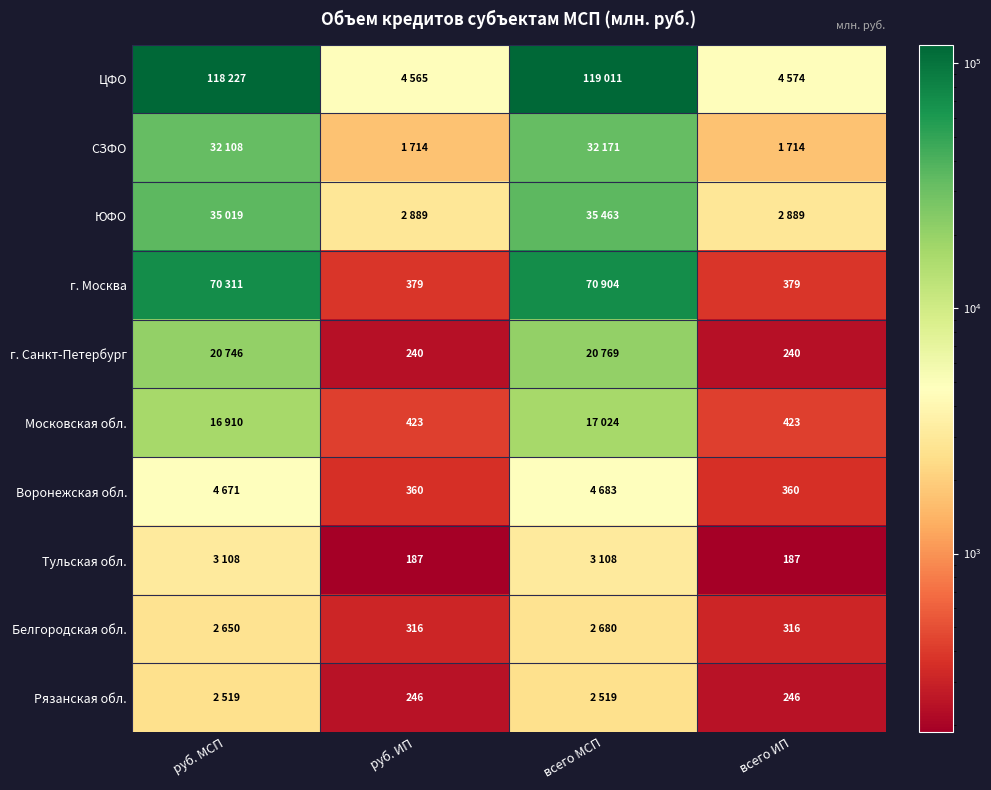

What is the sum of the Белгородская обл. values at руб. ИП and всего ИП?

632